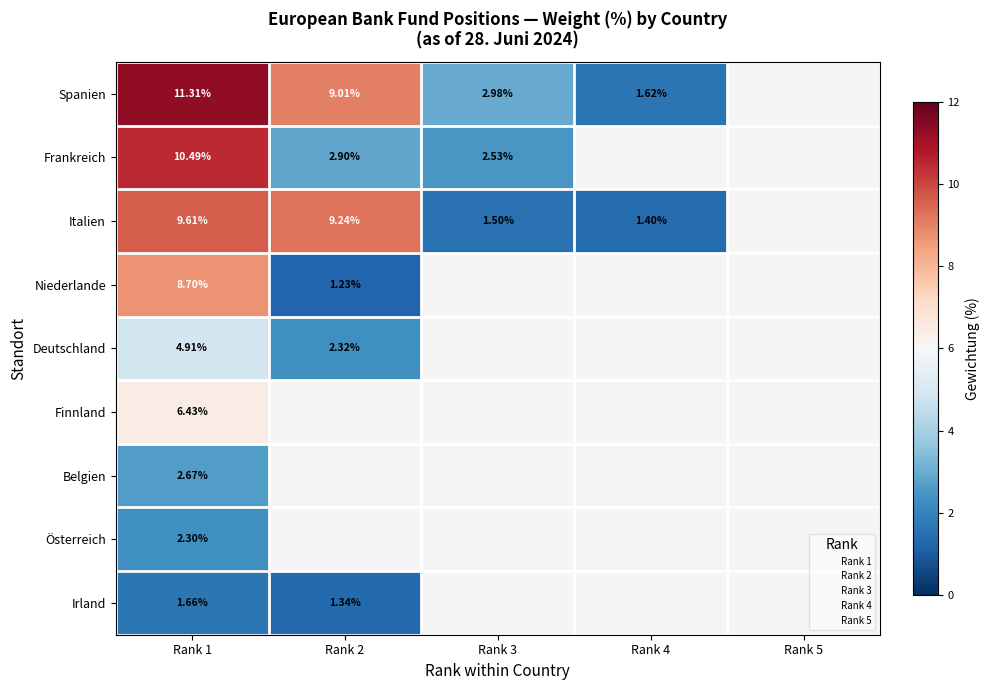

Which category has the highest value in the Italien series?

Rank 1